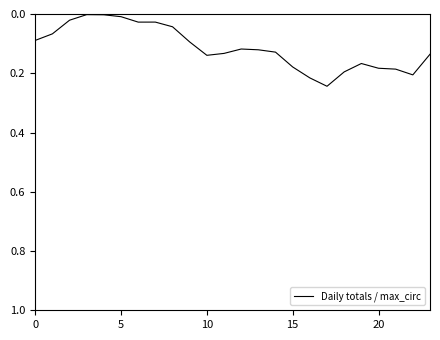

Count the number of categories in the chart.

24